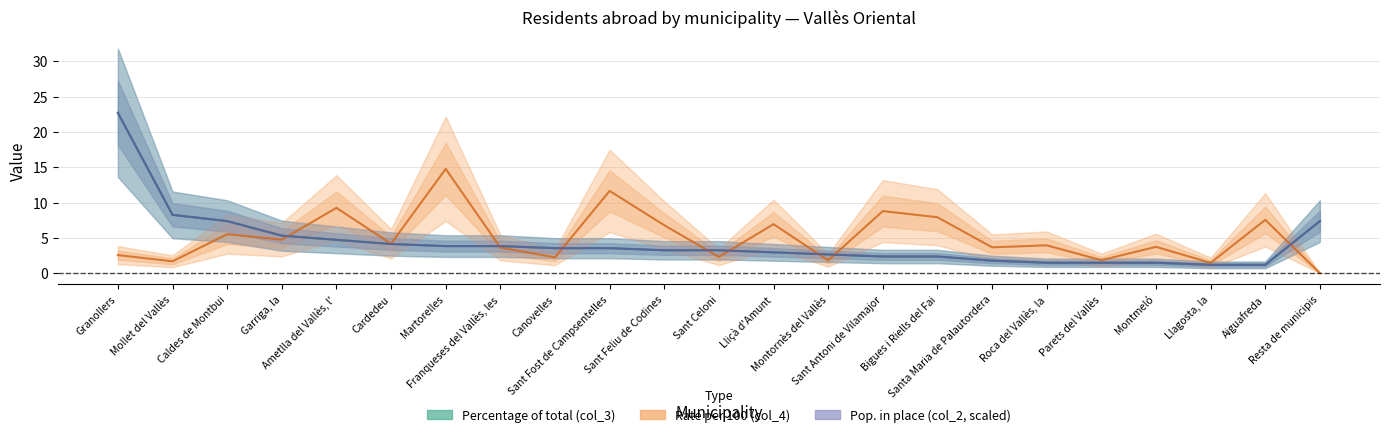

How many data points does each series have?

23